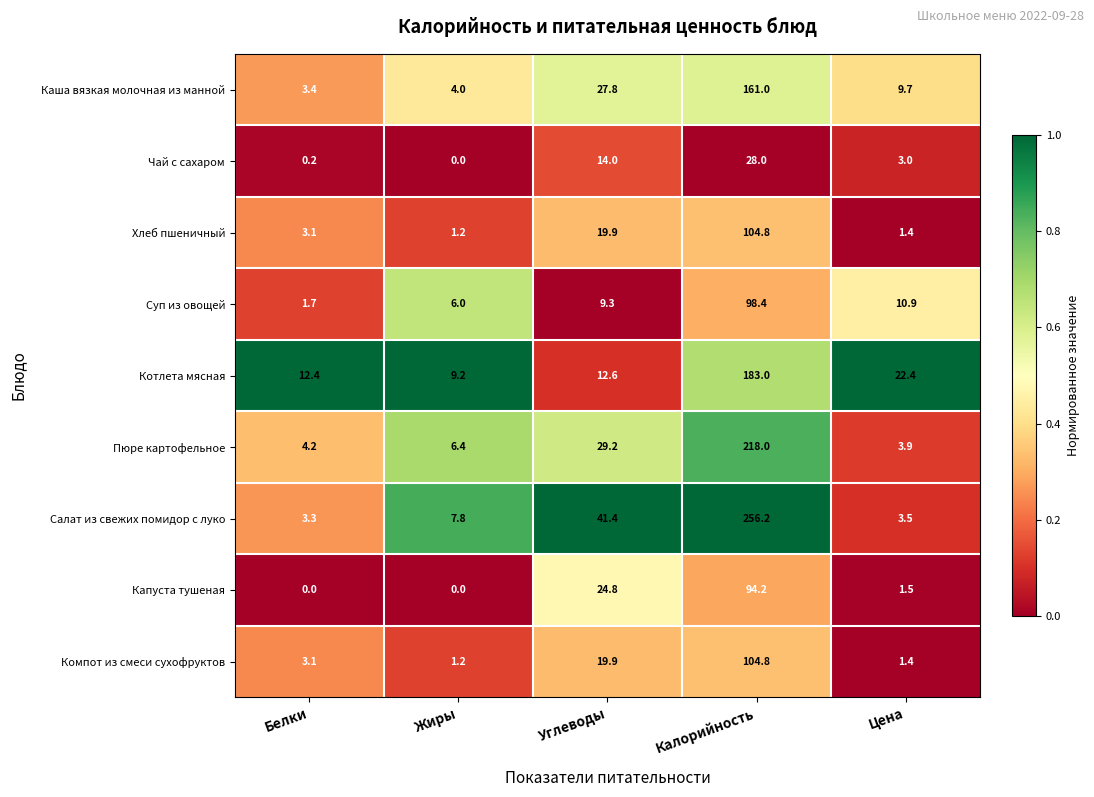

List the labels in order of Чай с сахаром value, smallest first.

Жиры, Белки, Цена, Углеводы, Калорийность